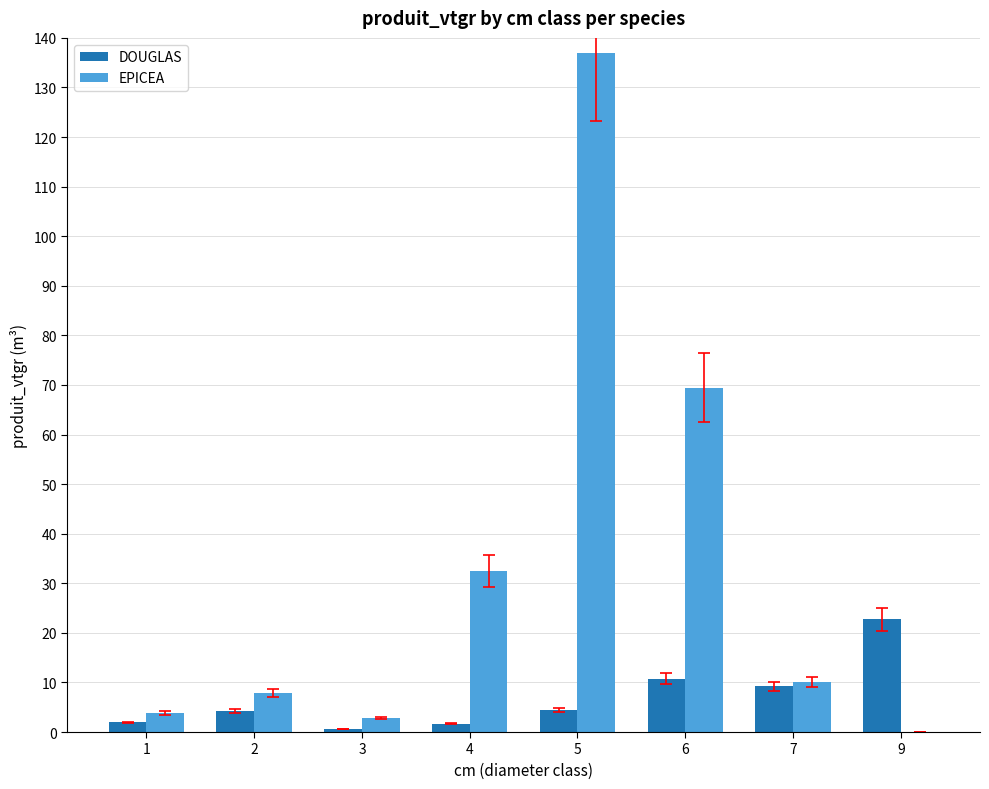

What is the greatest value displayed?

136.9